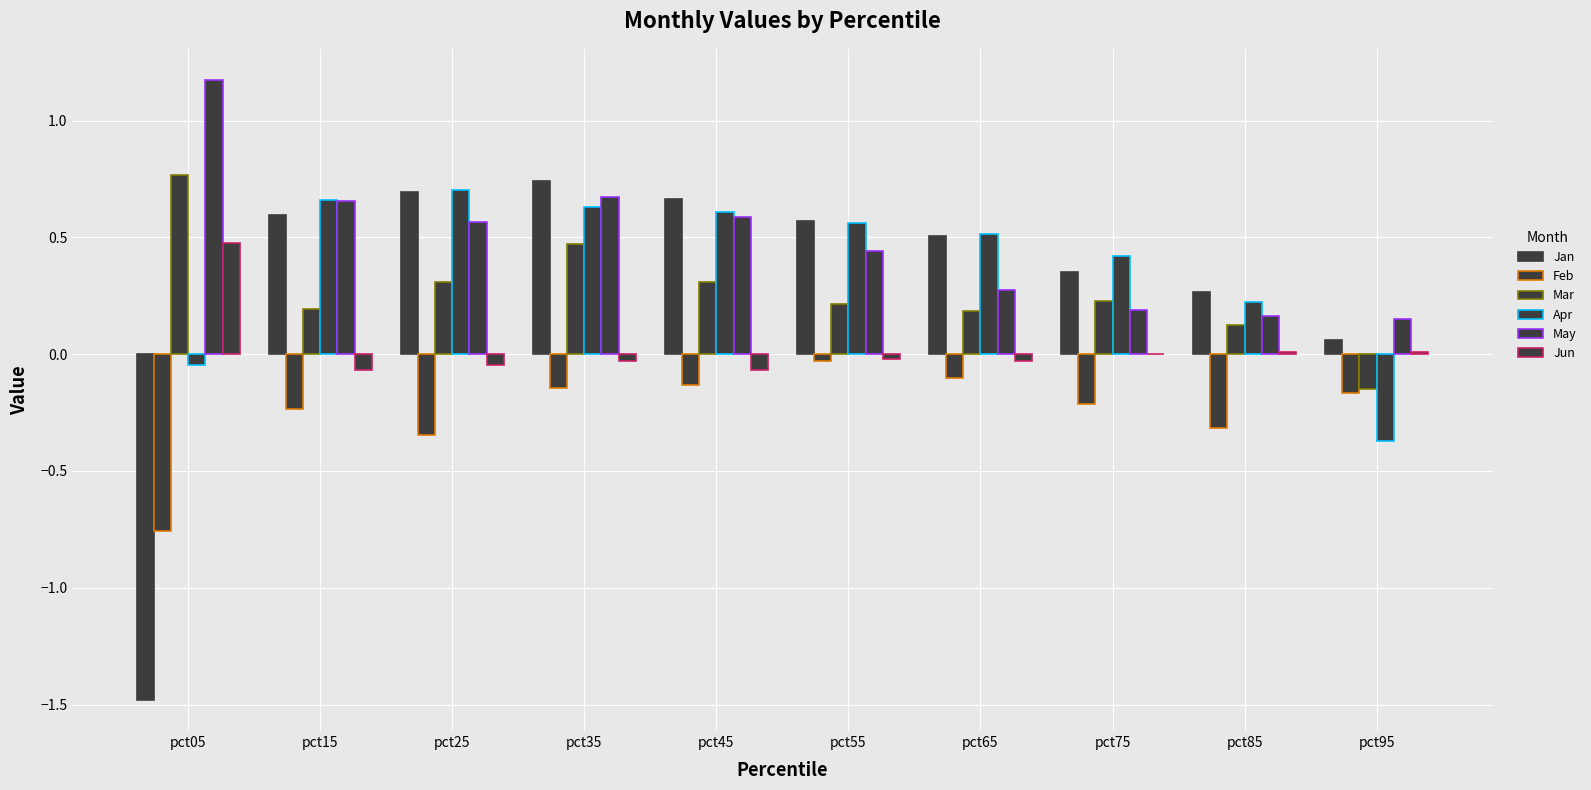

How many groups of bars are there?

10